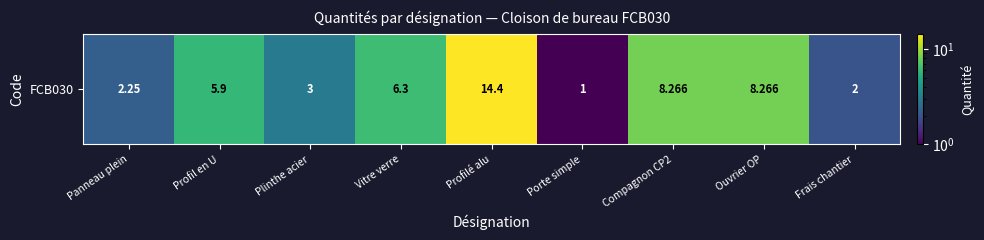

Between Profil en U and Panneau plein, which is larger?

Profil en U